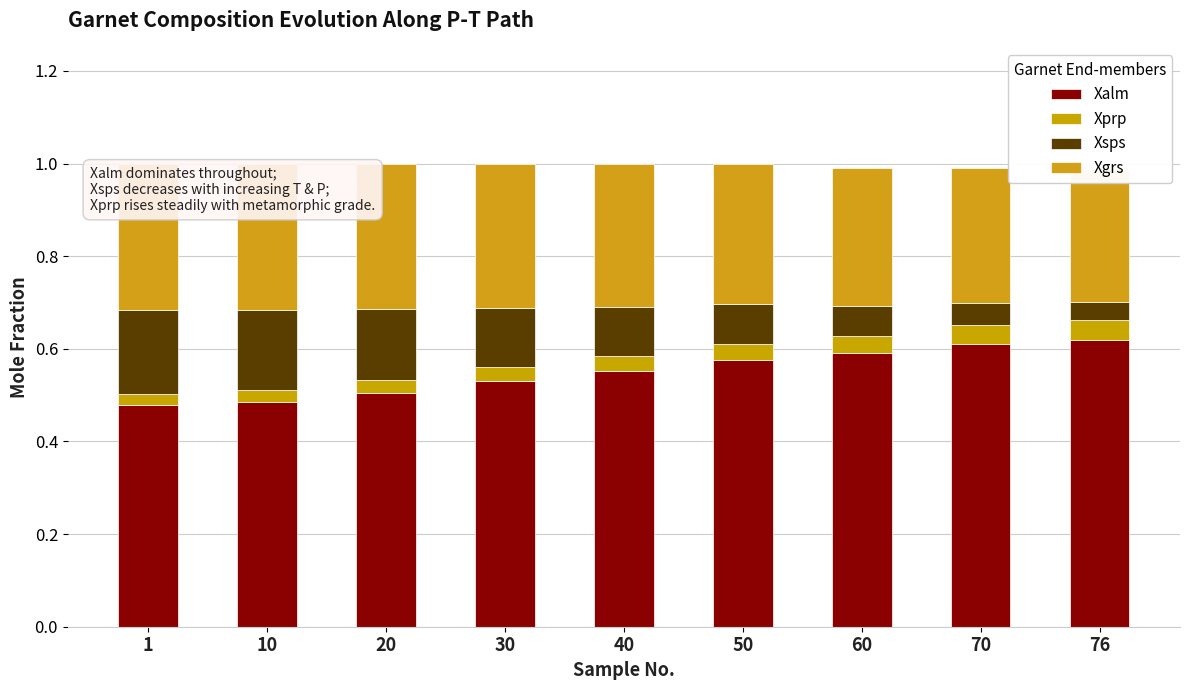

What are all the series names shown in the legend?

Xalm, Xprp, Xsps, Xgrs